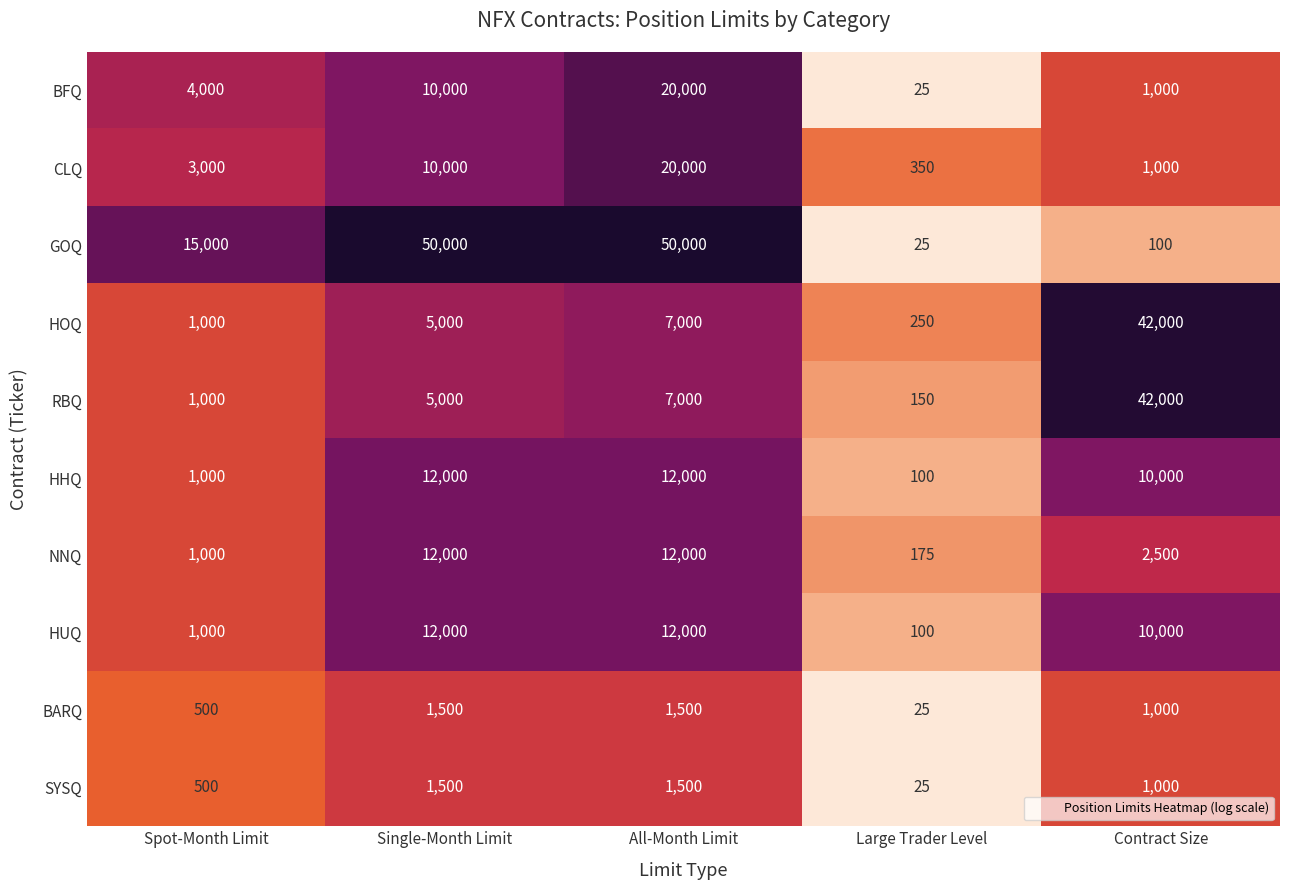

Which label corresponds to the smallest value in the chart?

Large Trader Level